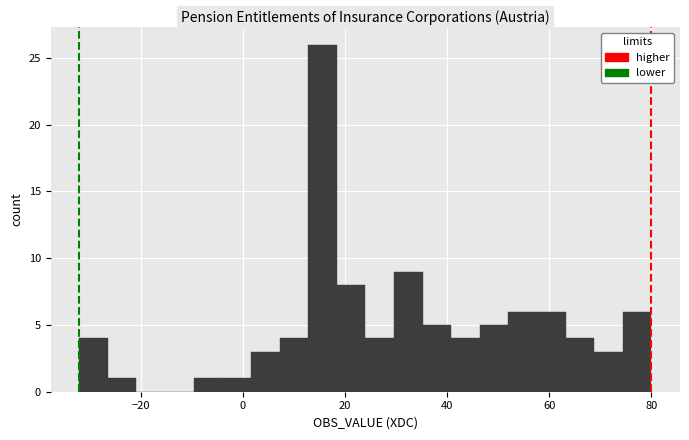

Read against the x-axis, roughly where is the centre of the tallest bar?

16